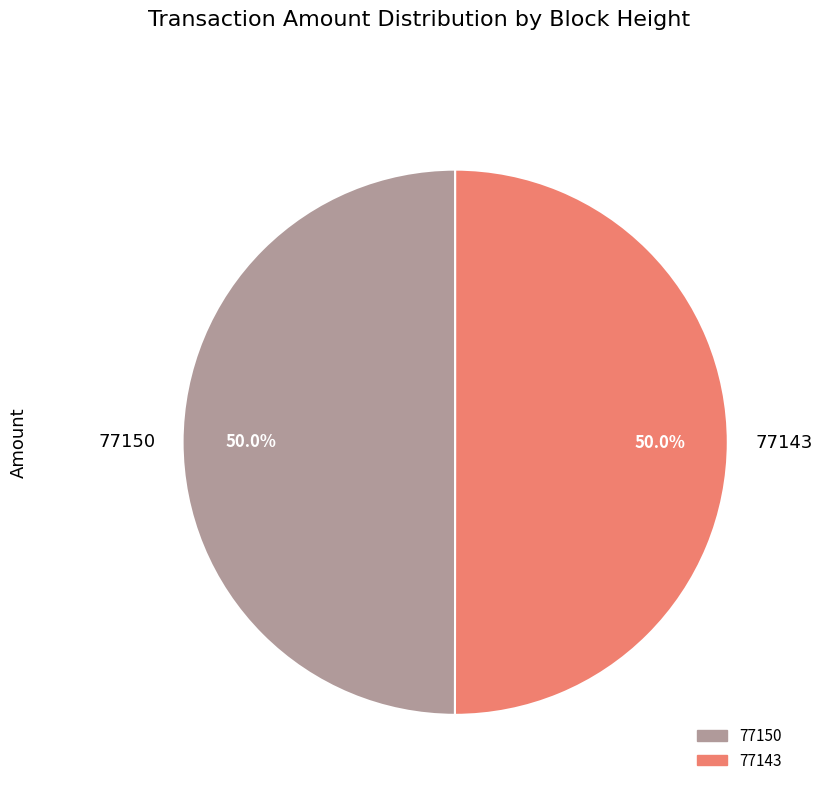

How many segments does this pie chart have?

2